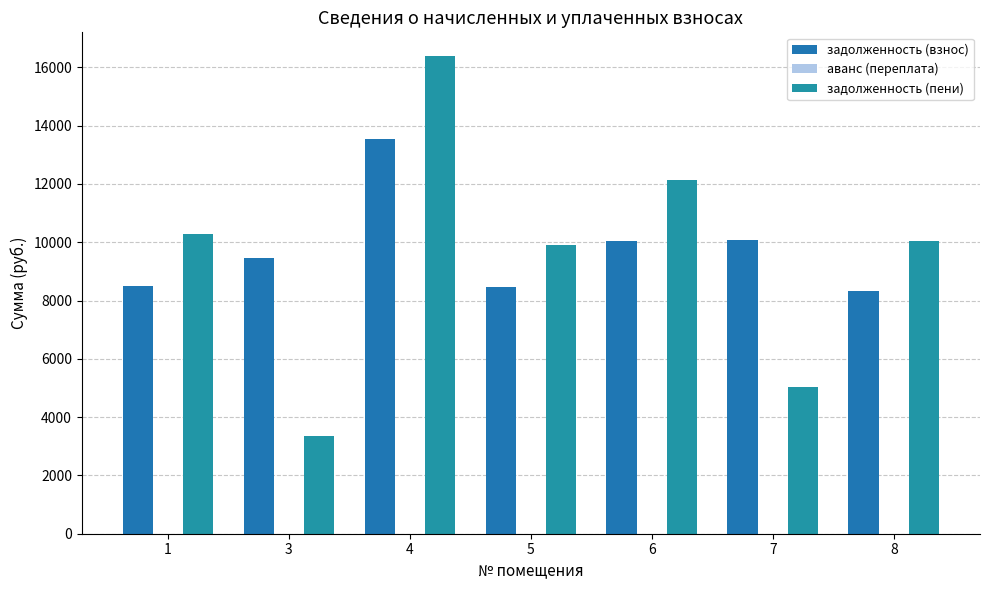

List the series in order of their peak value, lowest first.

задолженность (взнос), задолженность (пени)